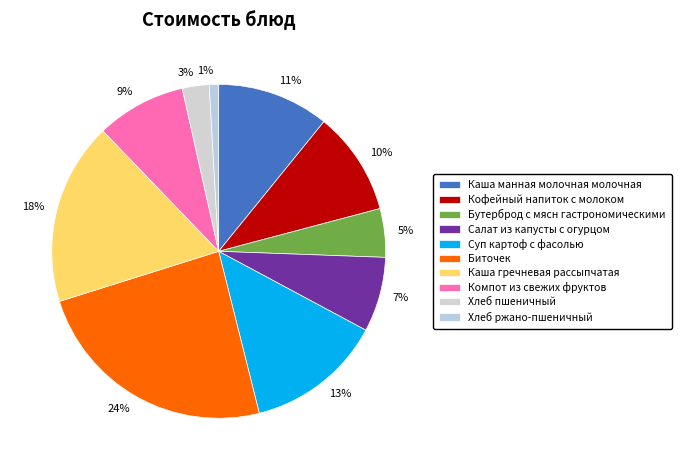

Rank the categories by value from lowest to highest.

Хлеб ржано-пшеничный, Хлеб пшеничный, Бутерброд с мясн гастрономическими, Салат из капусты с огурцом, Компот из свежих фруктов, Кофейный напиток с молоком, Каша манная молочная молочная, Суп картоф с фасолью, Каша гречневая рассыпчатая, Биточек